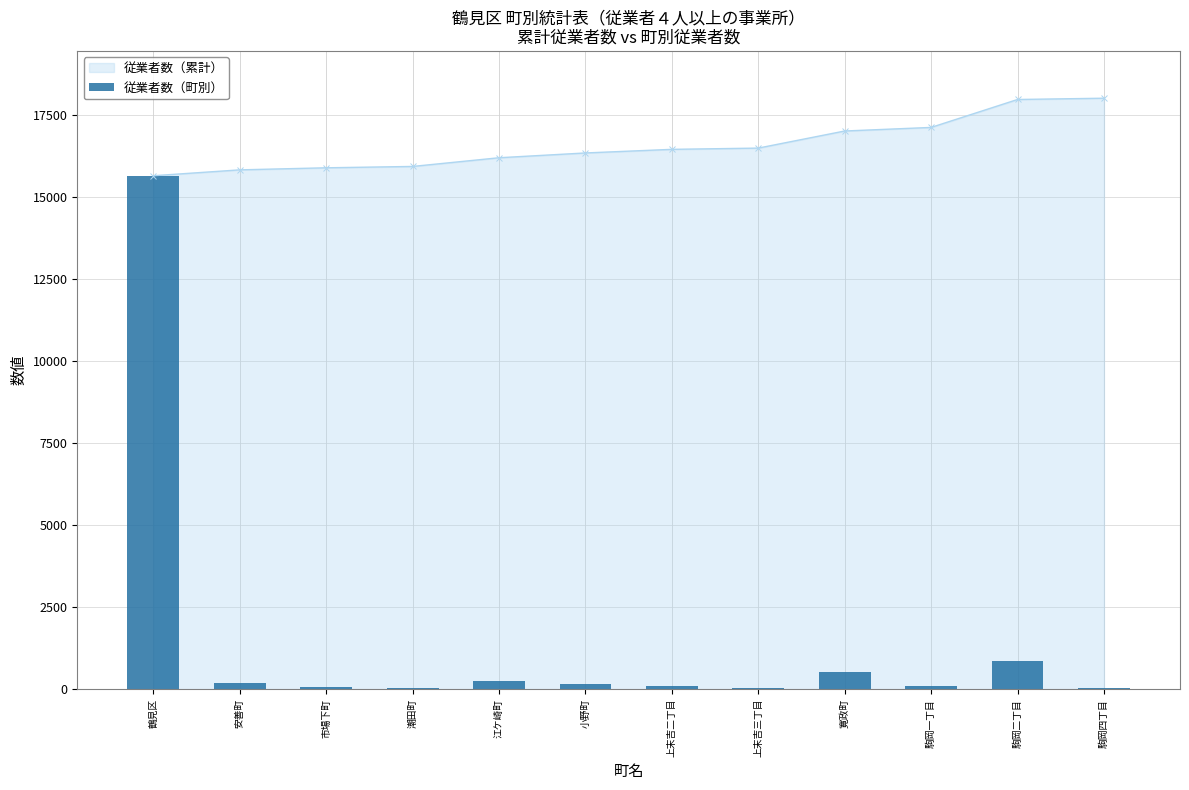

What is the value of the 8th bar from the left?

38